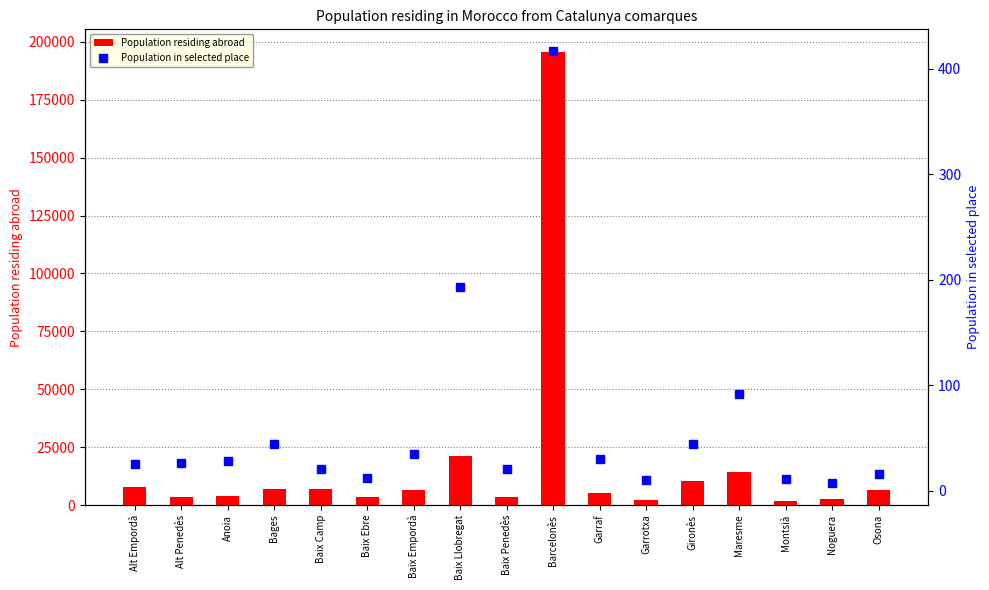

Does the chart contain stacked bars?

No